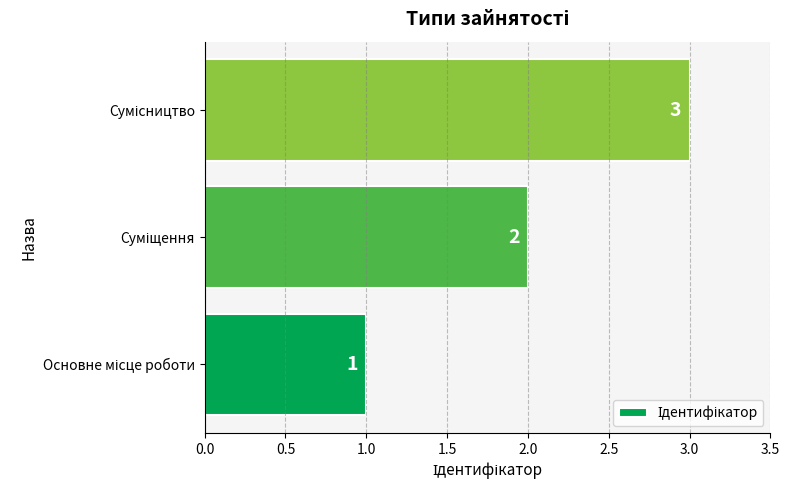

What is the sum of all values?

6